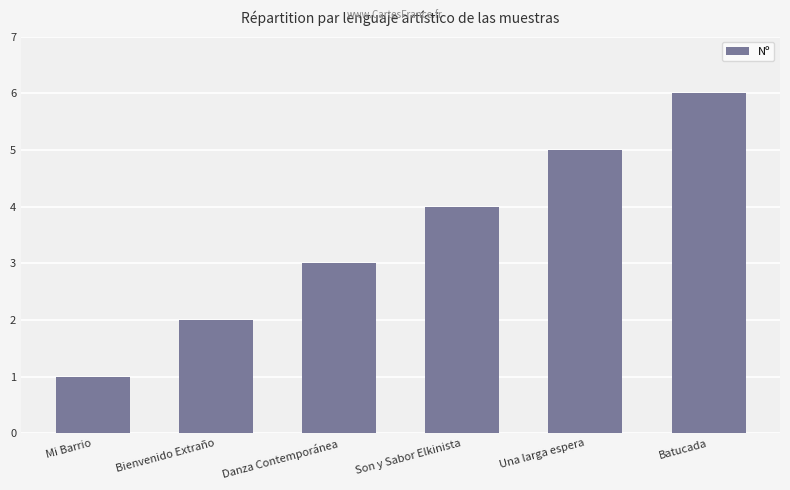

Are the bars horizontal?

No